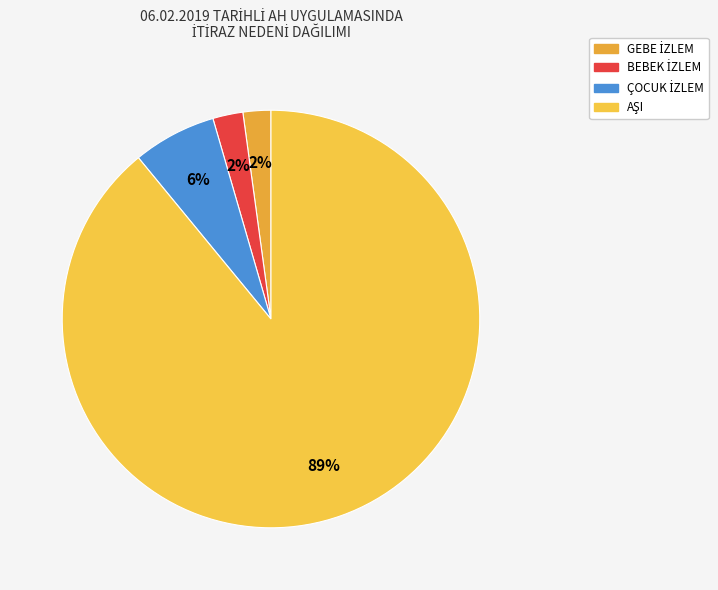

What is the smallest slice in the pie chart?

GEBE İZLEM